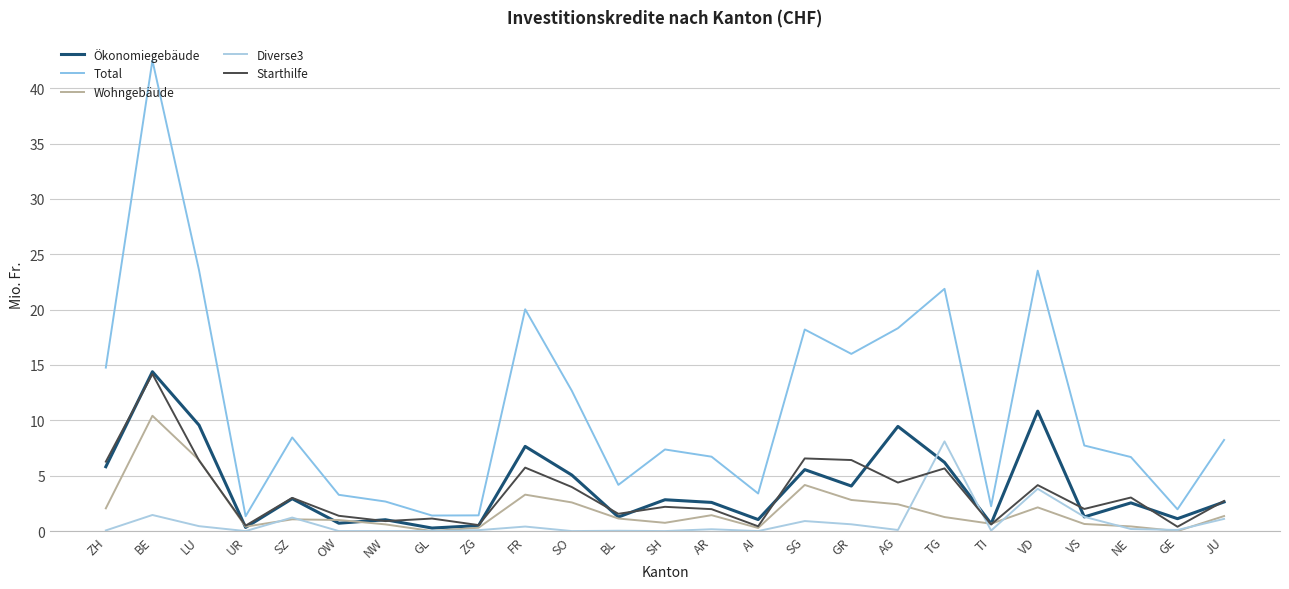

Does the chart have visible grid lines?

Yes